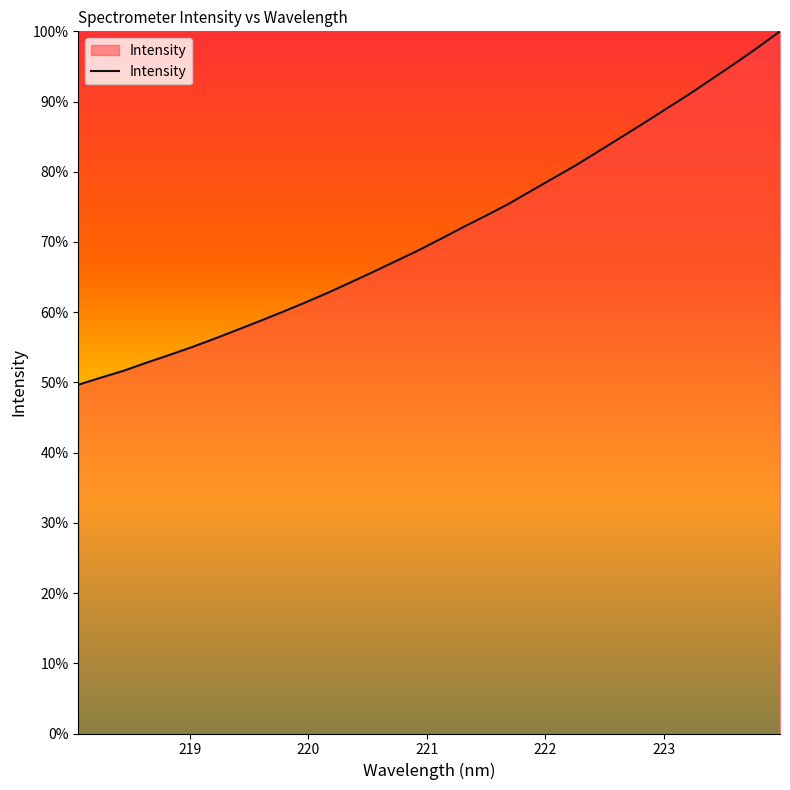

What is the difference between the maximum and minimum values?

50.3